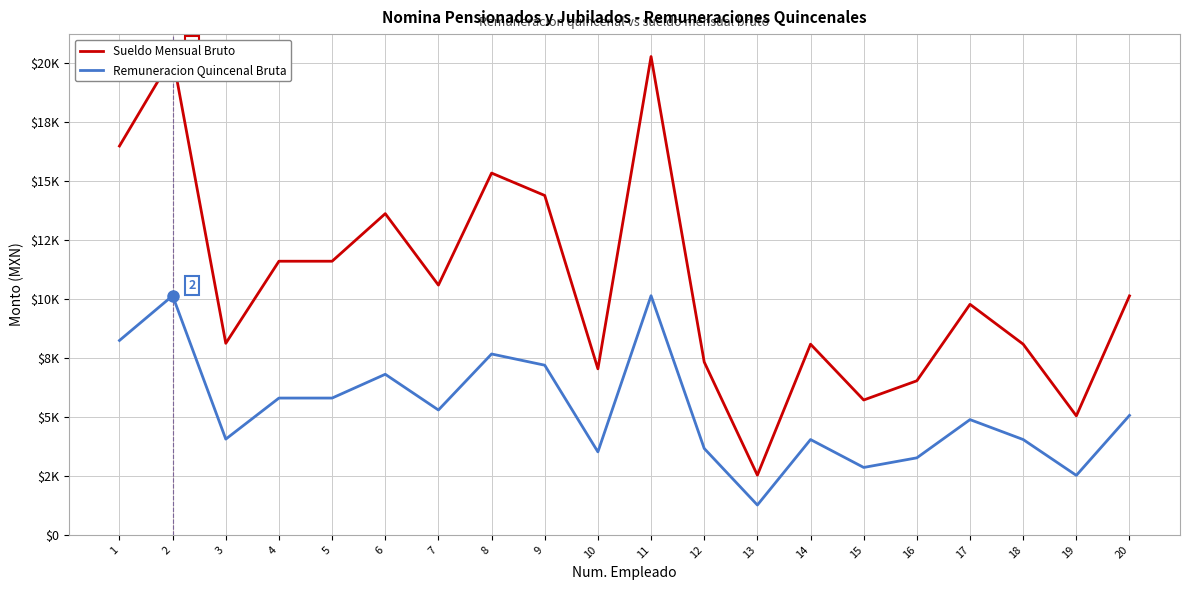

True or false: Remuneracion Quincenal Bruta and Sueldo Mensual Bruto intersect in this chart.

False